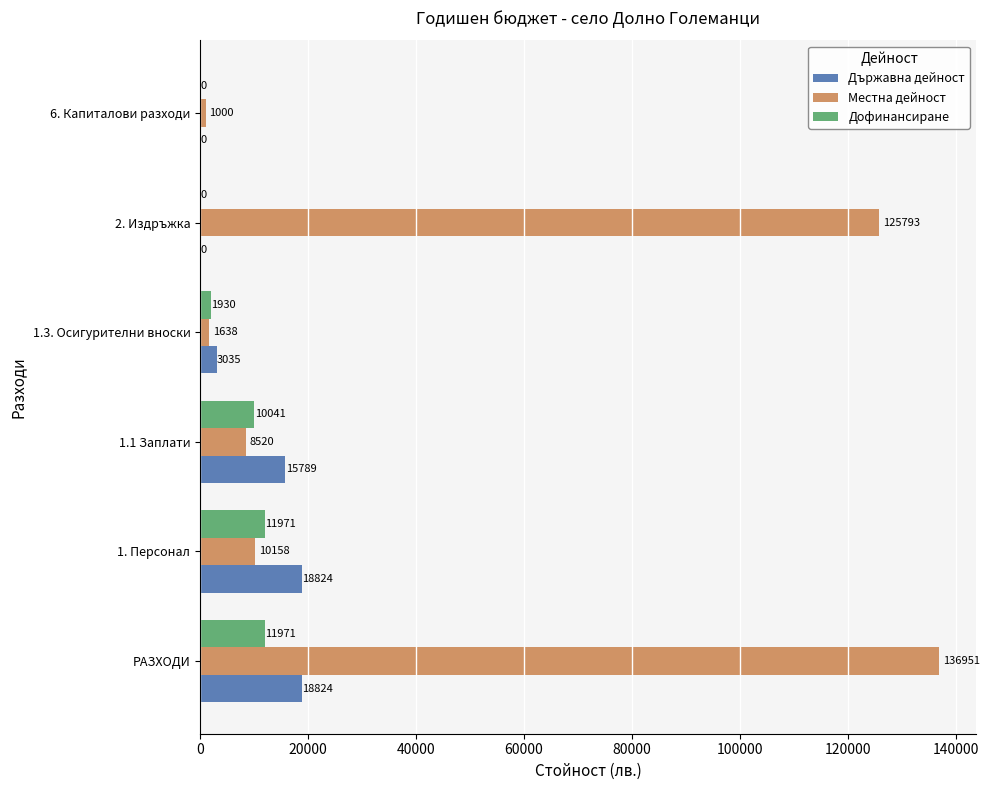

Count the Държавна дейност values in the range 0 to 18824.

6